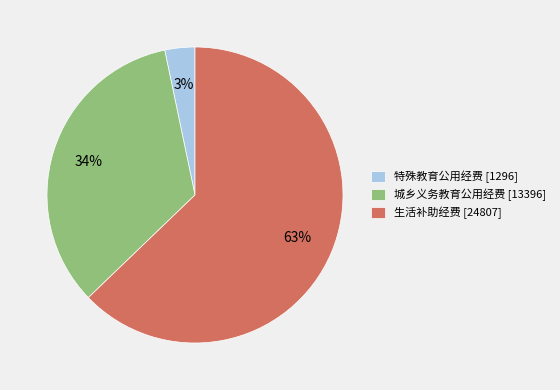

Which category accounts for the majority?

生活补助经费 [24807]